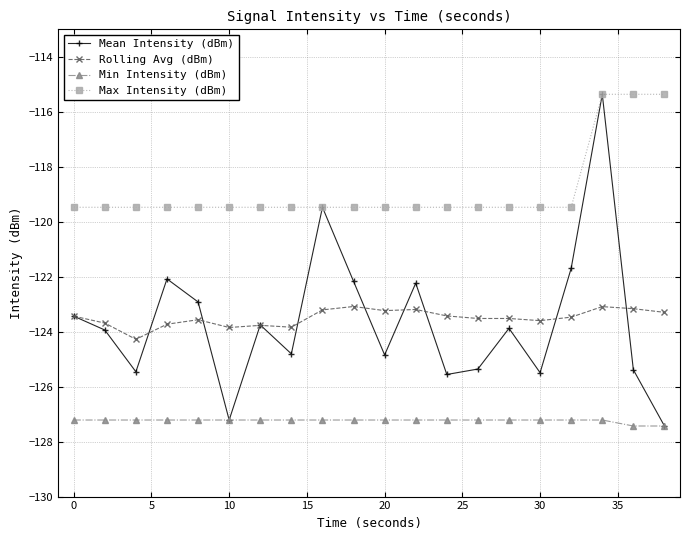

Which series has the largest total across all categories?

Max Intensity (dBm)